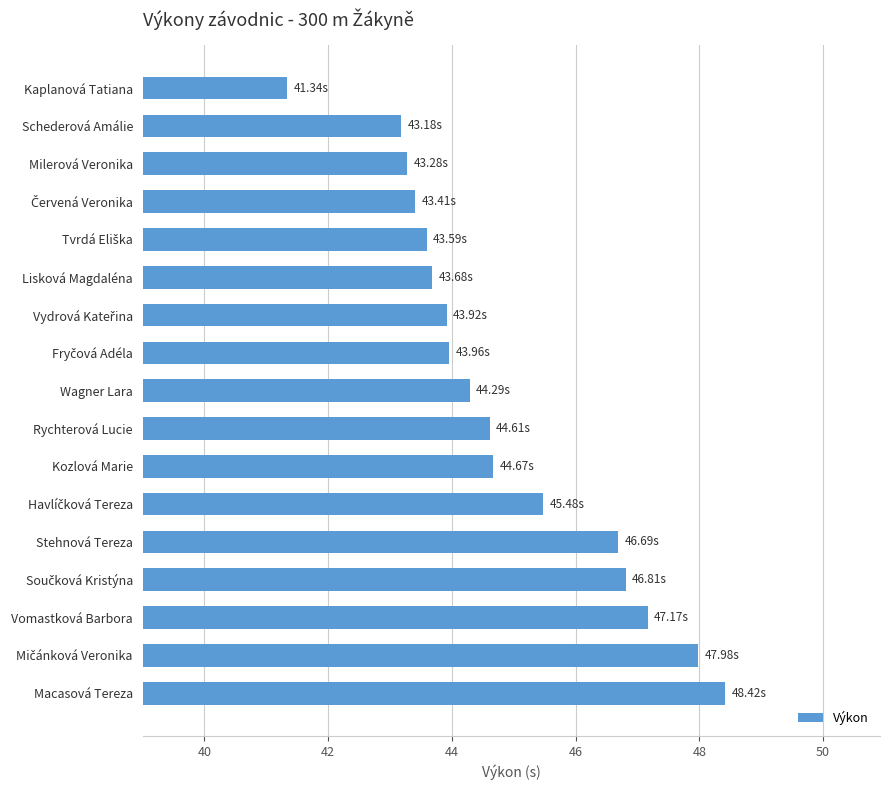

At which category does the chart reach its minimum across all series?

Kaplanová Tatiana